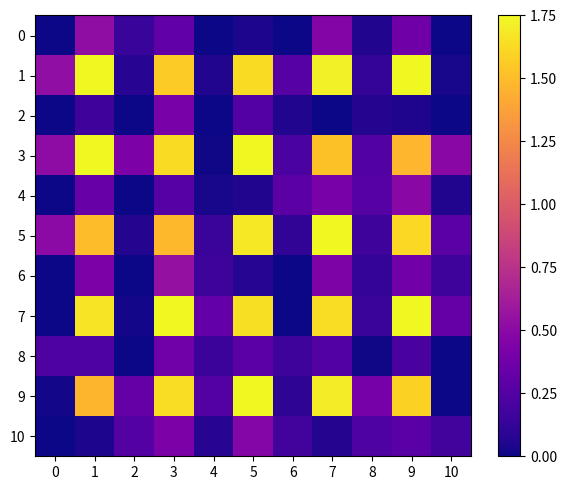

Reading left to right, extract all data points from this chart.

0: 0=0.0	1=0.5	2=0.1	3=0.3	4=0.0	5=0.0	6=0.0	7=0.5	8=0.1	9=0.4	10=0.0
1: 0=0.5	1=1.8	2=0.1	3=1.6	4=0.1	5=1.6	6=0.3	7=1.7	8=0.1	9=1.8	10=0.0
2: 0=0.0	1=0.2	2=0.0	3=0.4	4=0.0	5=0.3	6=0.1	7=0.0	8=0.1	9=0.1	10=0.0
3: 0=0.5	1=1.8	2=0.4	3=1.6	4=0.0	5=1.8	6=0.2	7=1.5	8=0.2	9=1.5	10=0.5
4: 0=0.0	1=0.3	2=0.0	3=0.3	4=0.0	5=0.1	6=0.3	7=0.4	8=0.3	9=0.5	10=0.1
5: 0=0.5	1=1.5	2=0.1	3=1.5	4=0.1	5=1.7	6=0.1	7=1.8	8=0.2	9=1.6	10=0.3
6: 0=0.0	1=0.4	2=0.0	3=0.5	4=0.2	5=0.1	6=0.0	7=0.4	8=0.1	9=0.4	10=0.2
7: 0=0.0	1=1.7	2=0.0	3=1.8	4=0.3	5=1.6	6=0.0	7=1.6	8=0.1	9=1.8	10=0.3
8: 0=0.2	1=0.2	2=0.0	3=0.4	4=0.2	5=0.3	6=0.2	7=0.2	8=0.0	9=0.2	10=0.0
9: 0=0.0	1=1.5	2=0.3	3=1.6	4=0.3	5=1.8	6=0.1	7=1.7	8=0.4	9=1.6	10=0.0
10: 0=0.0	1=0.0	2=0.3	3=0.4	4=0.1	5=0.5	6=0.2	7=0.1	8=0.2	9=0.3	10=0.2